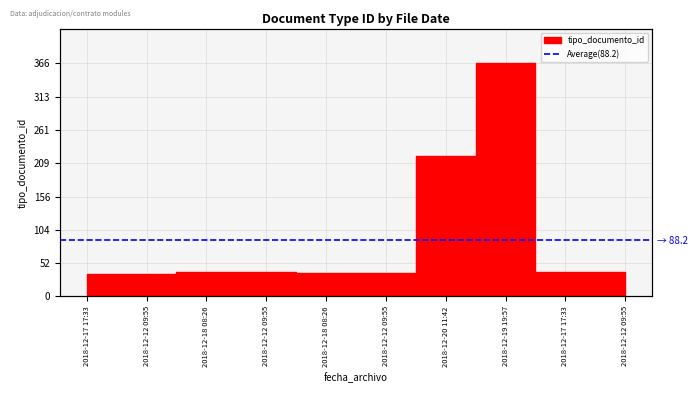

How many series are shown in this chart?

1